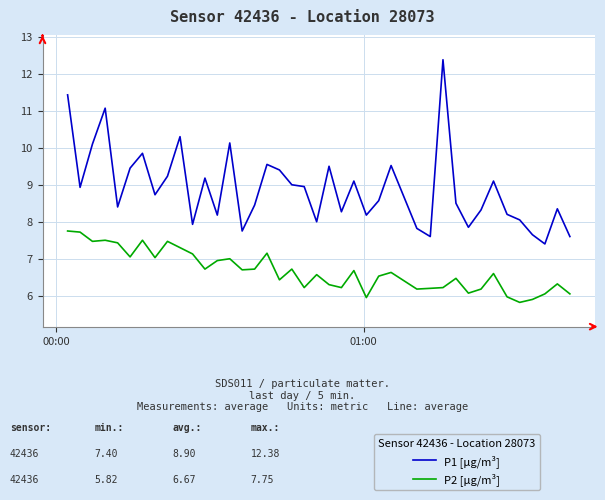

Which series has the largest total across all categories?

P1 [μg/m³]